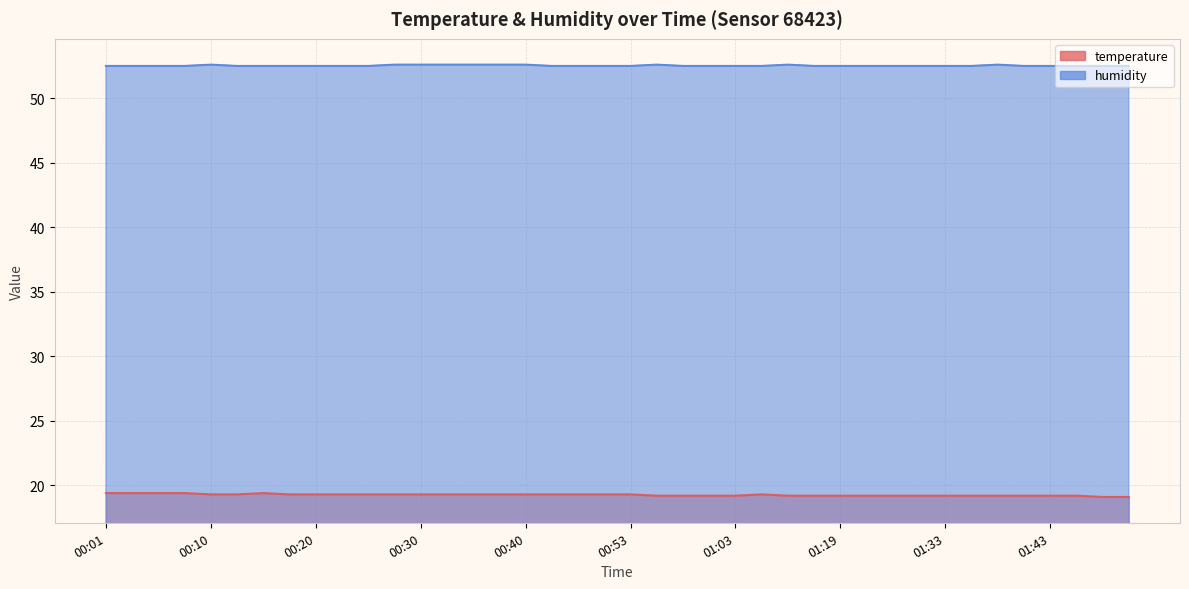

How many lines are shown in the chart?

2